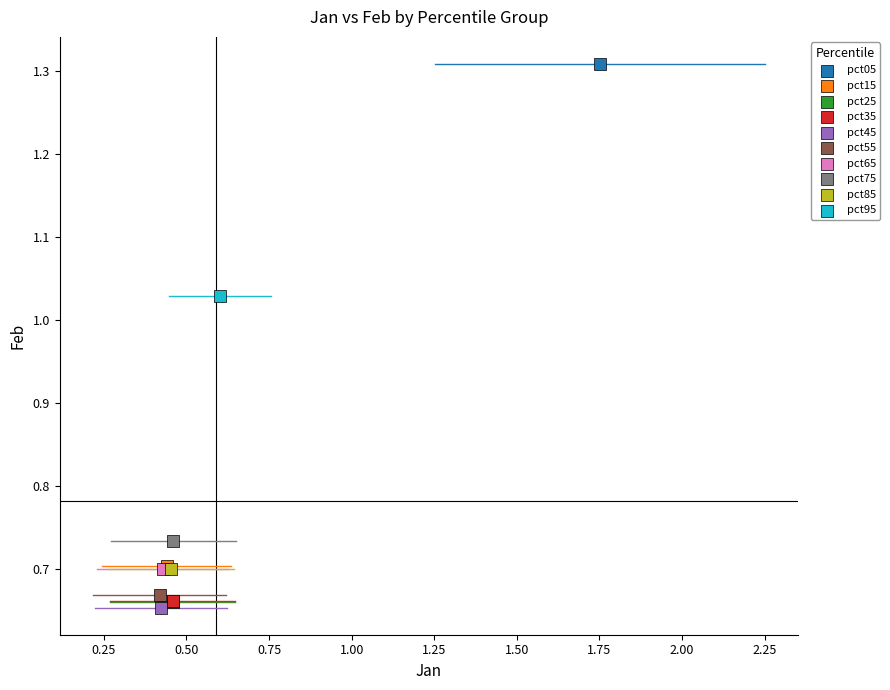

Which series contains the highest Y value?

pct05